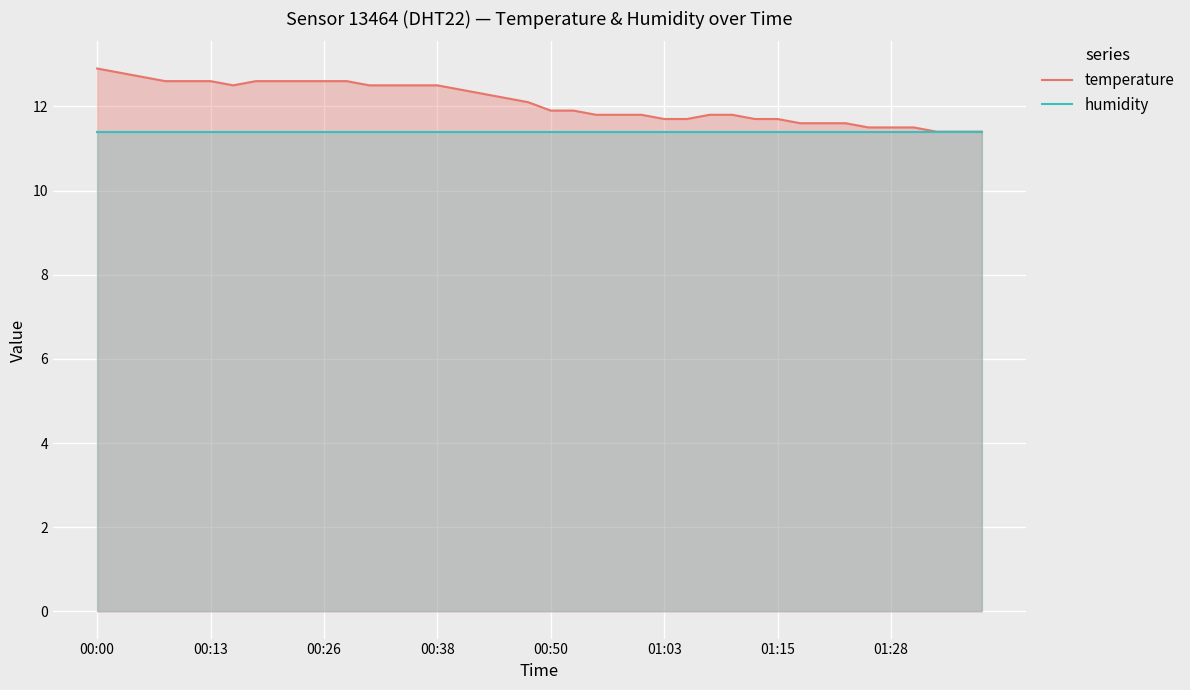

Which series has the largest total across all categories?

temperature